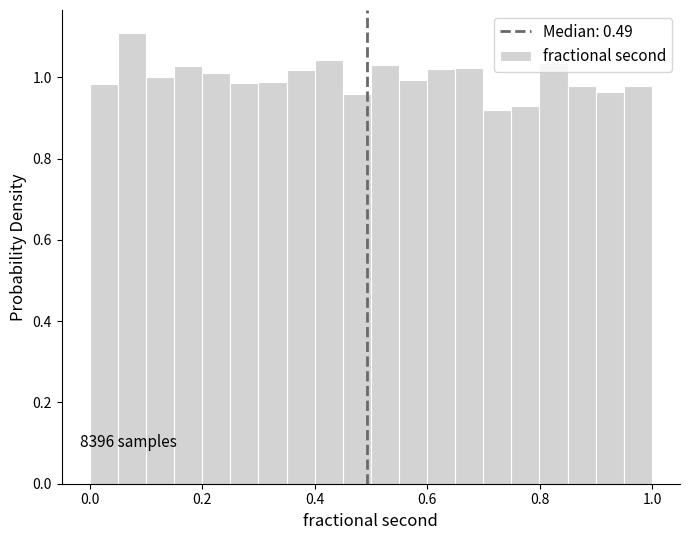

Around what value on the x-axis is the tallest bar? Give the approximate position of its centre, as read against the axis.

0.08